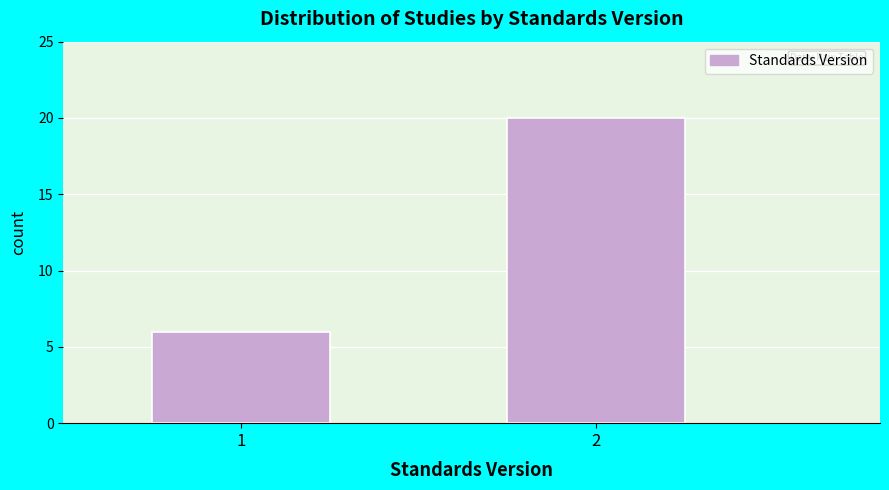

Reading left to right, list all the values displayed in this chart.

6	20